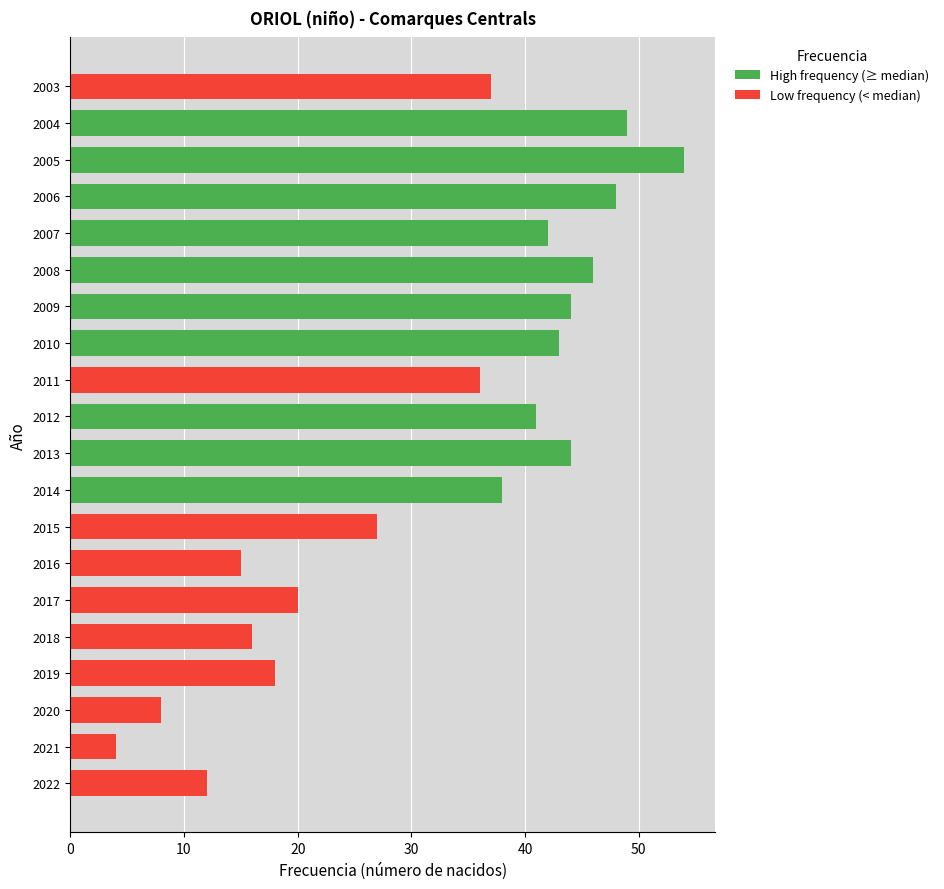

The value of Low frequency (< median) at 2016 is 21. True or false?

False